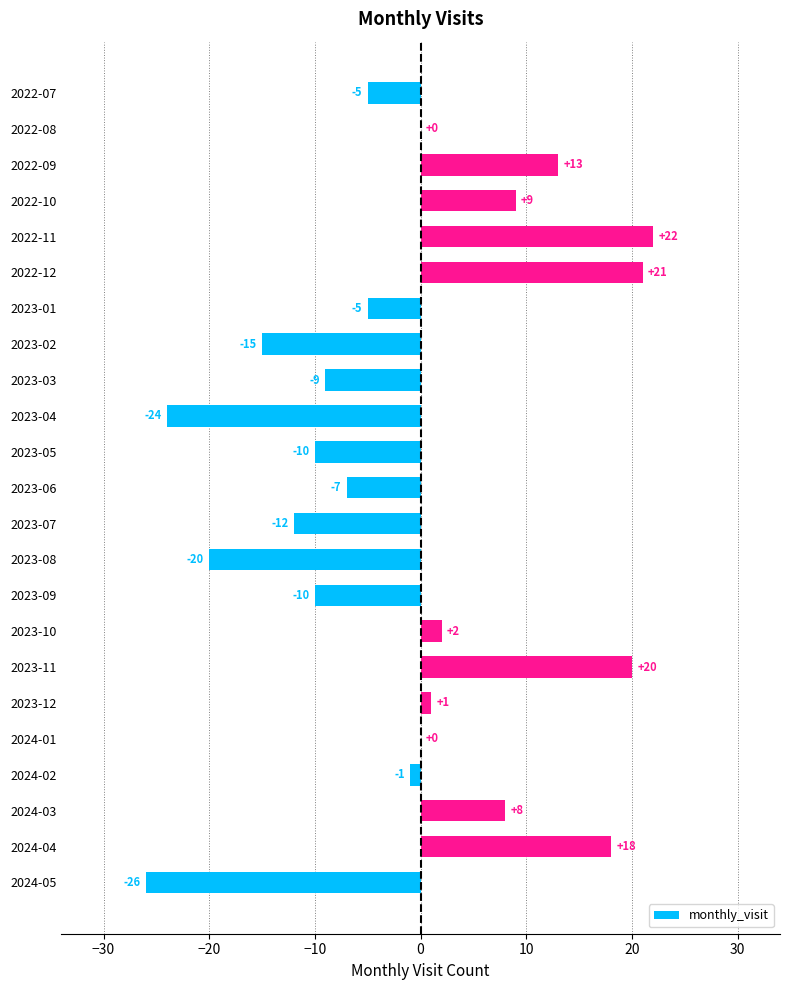

Which category has the highest value across all series?

2022-11